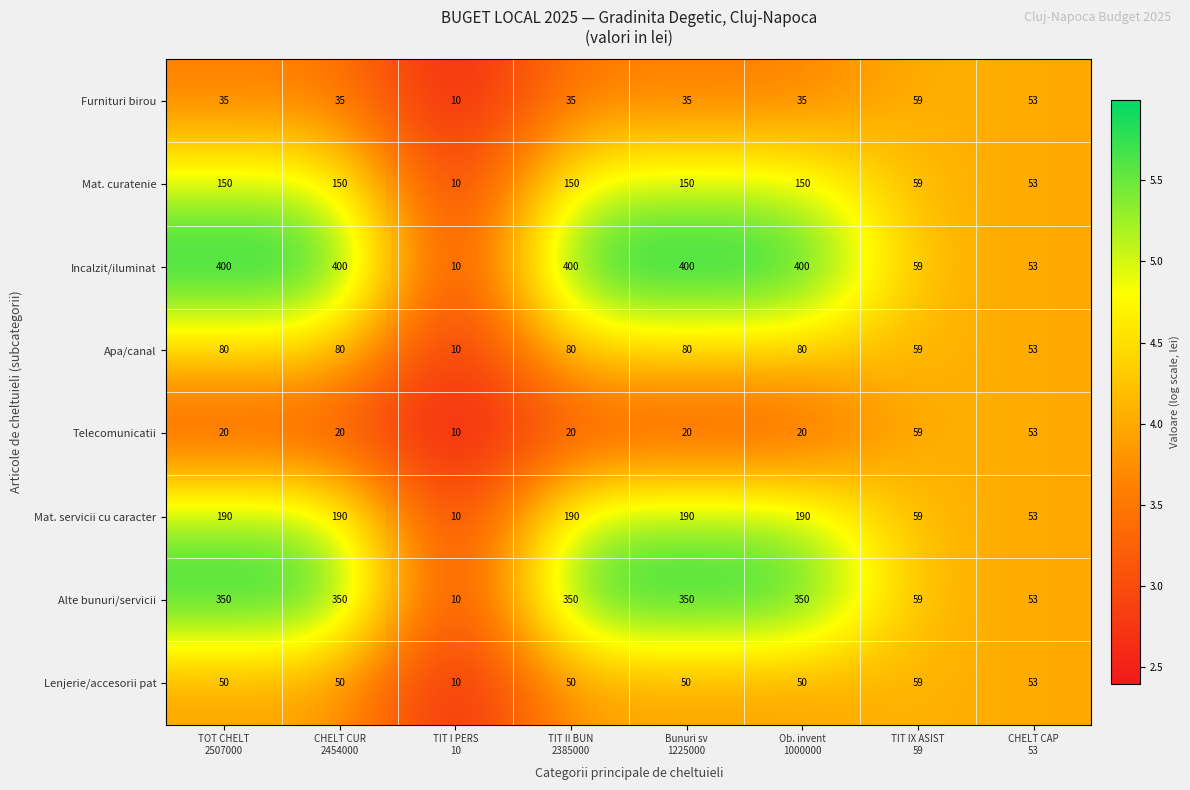

What is the difference between the maximum and minimum values in the Mat. curatenie series?

140